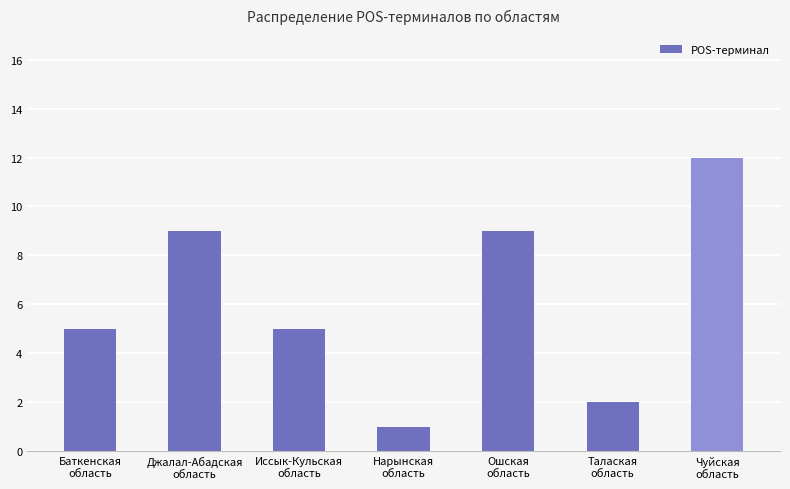

What is the difference between the maximum and minimum values?

11